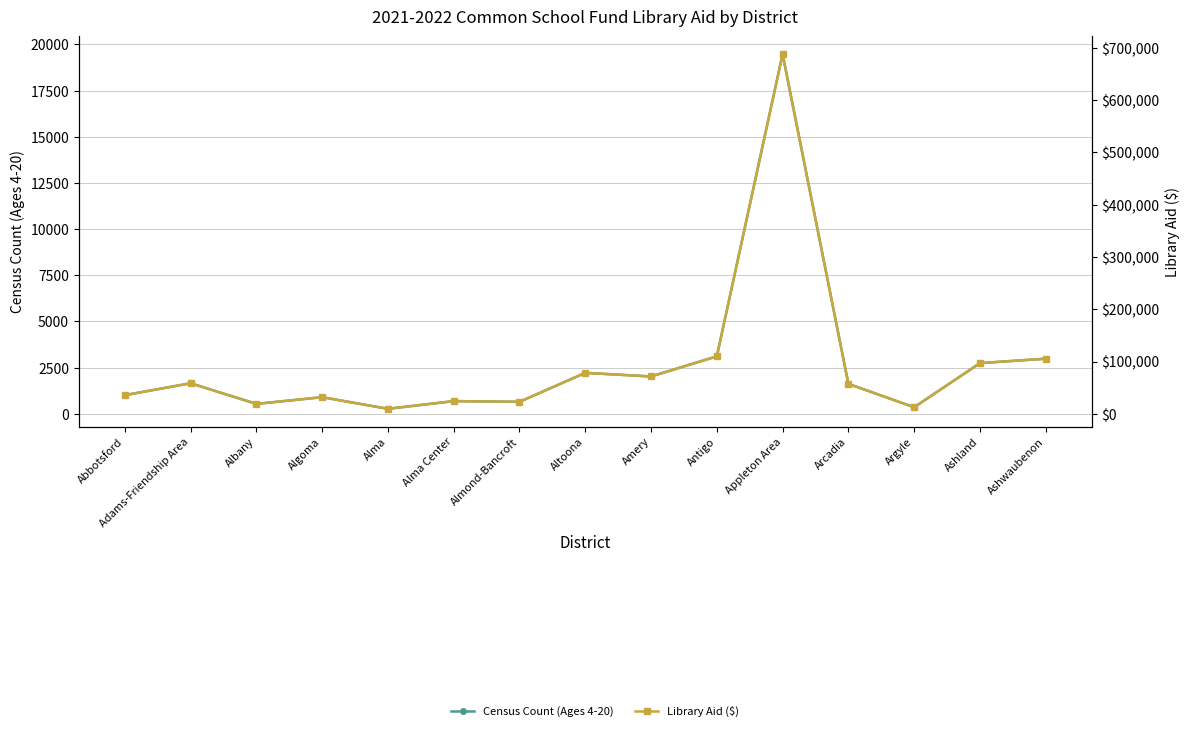

Where does the Census Count (Ages 4-20) series first go above 1622?

Adams-Friendship Area